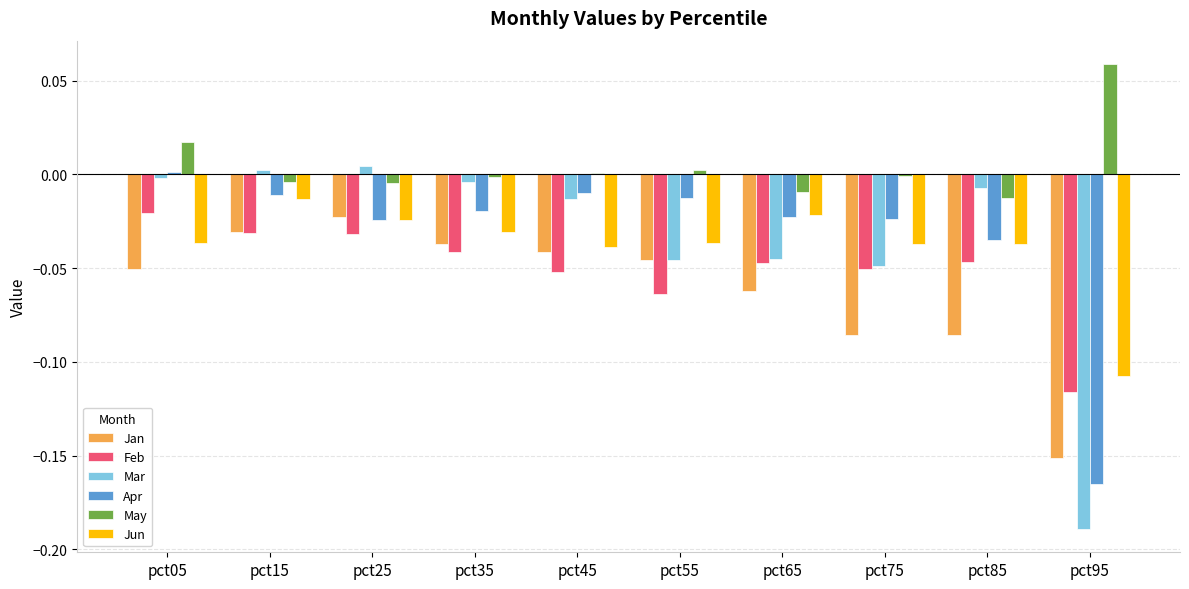

Is it true that Mar equals 0.0 at pct15?

True